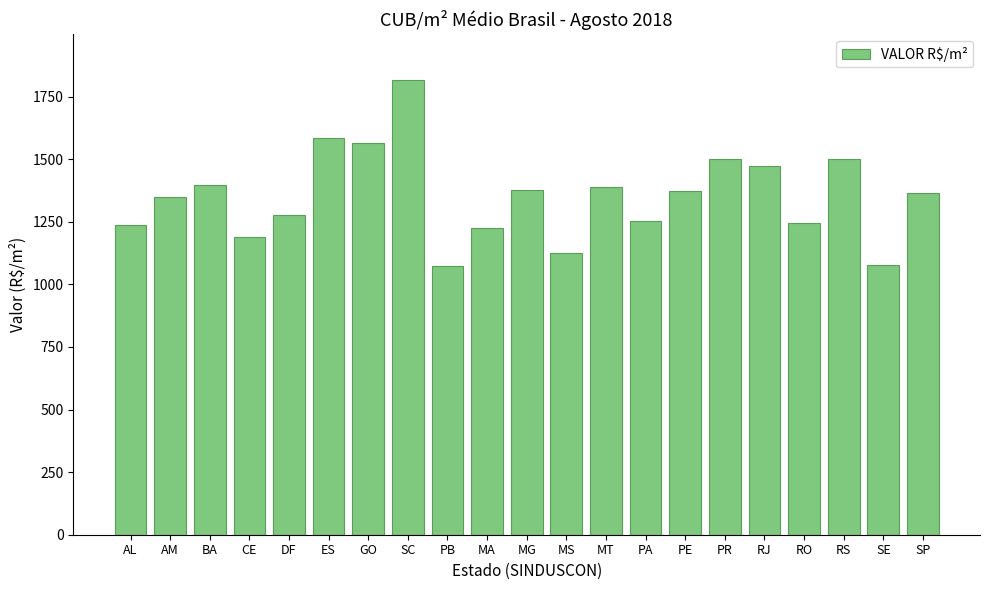

What is the minimum value shown in the chart?

1071.5